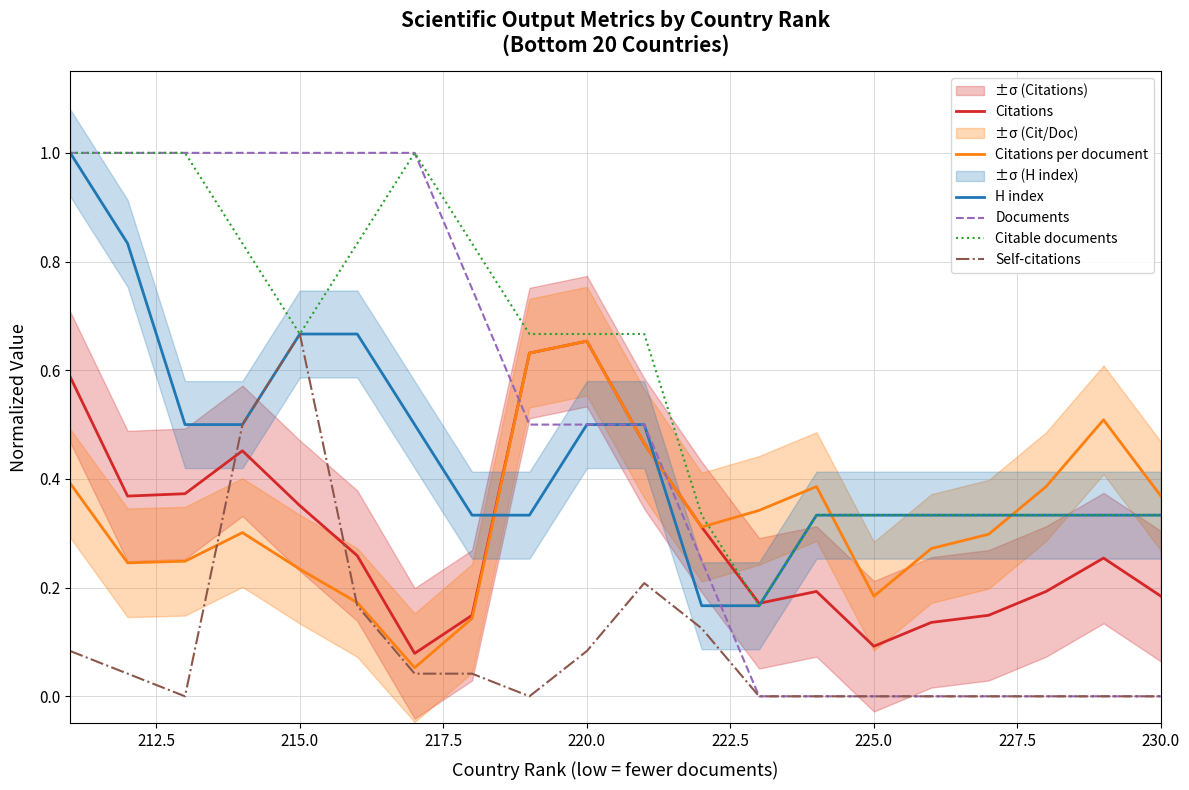

Which series has the largest total across all categories?

Citable documents